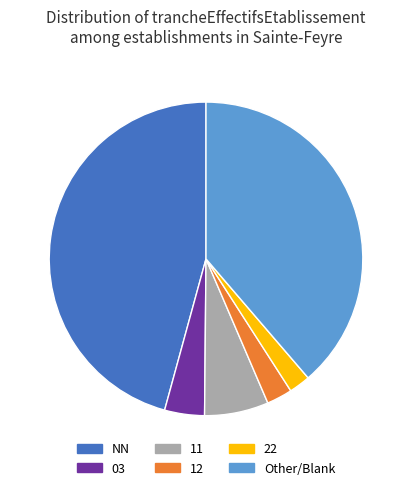

Does any single category account for the majority?

No